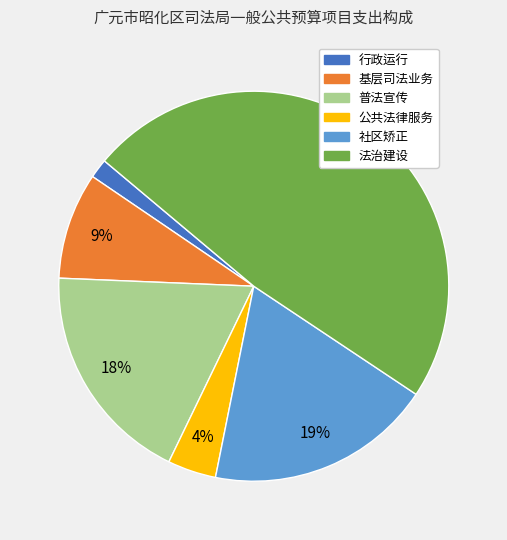

Between 公共法律服务 and 行政运行, which is larger?

公共法律服务